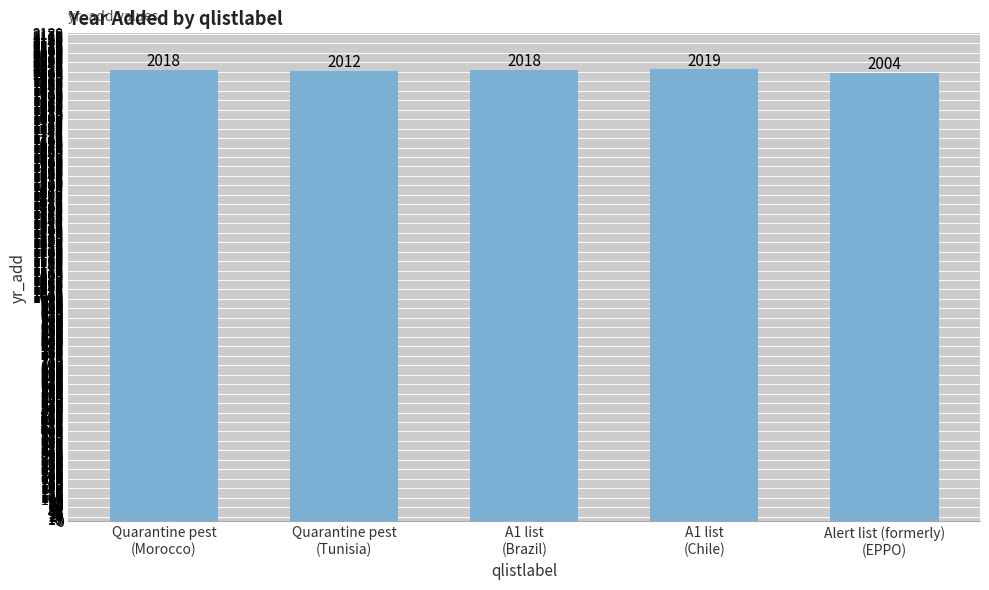

True or false: the data shows 1253 at Quarantine pest
(Tunisia).

False